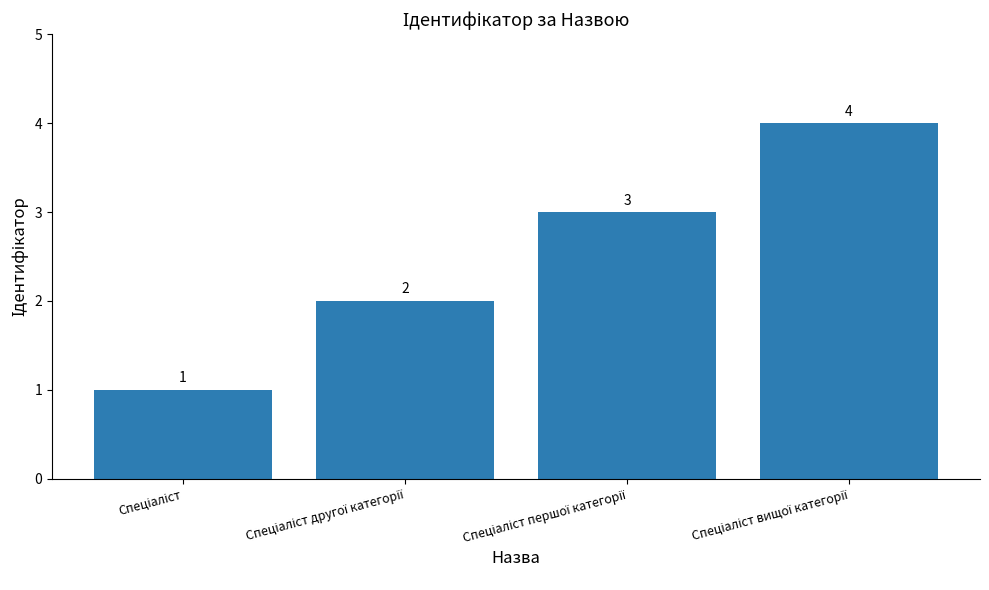

How many data points are less than 3?

2